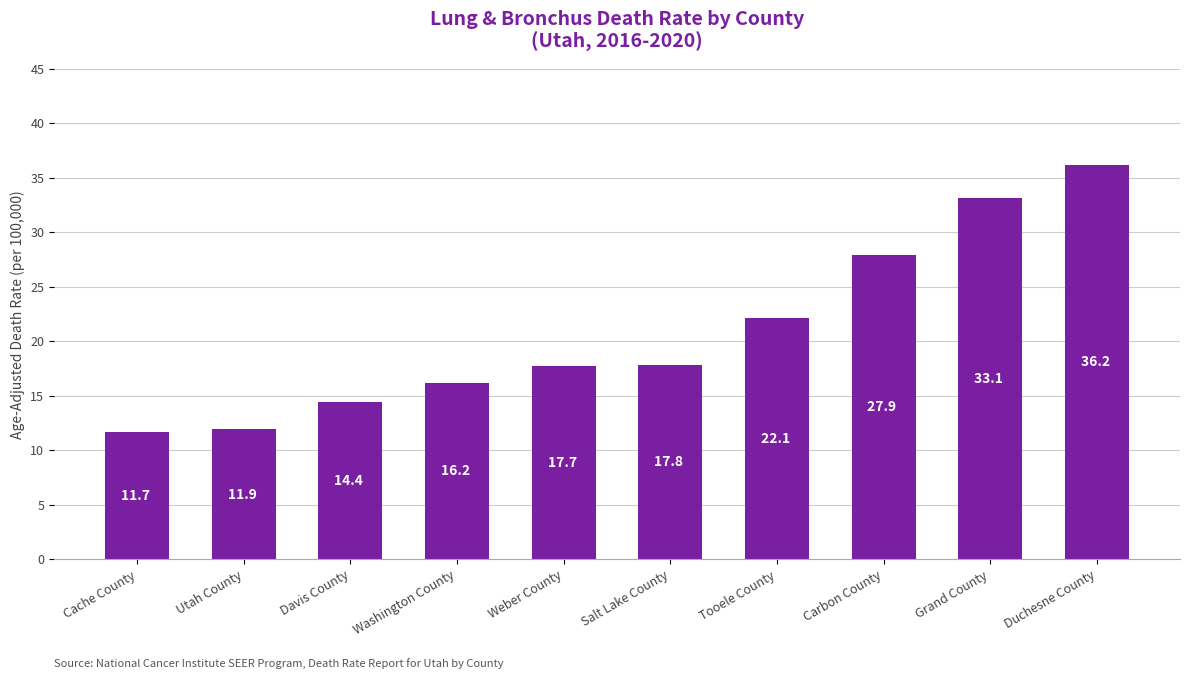

What is the label of the 8th bar from the left?

Carbon County